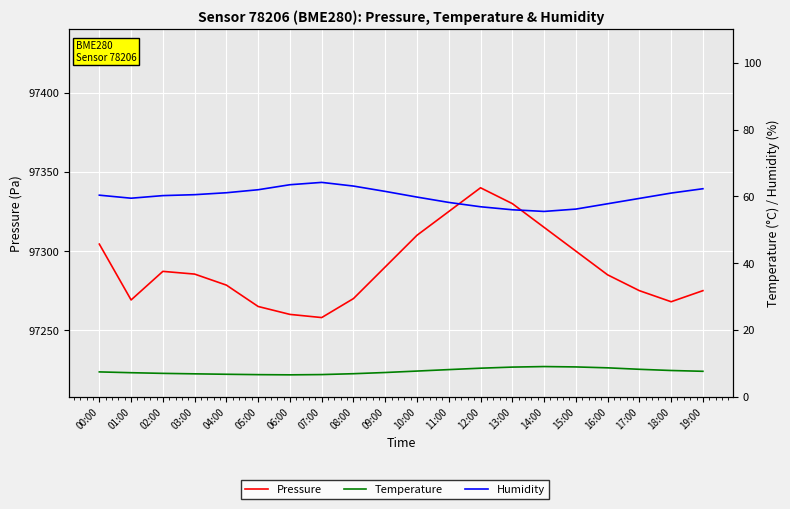

What is the label of the 16th point from the right?

04:00